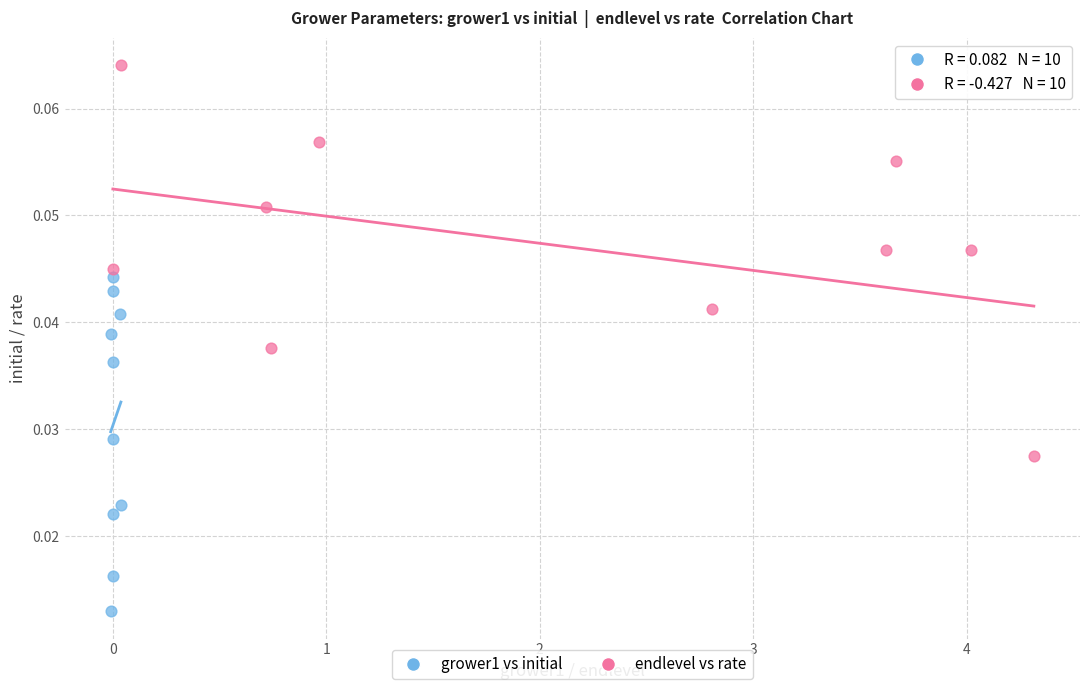

Which series has the widest spread of Y values?

endlevel vs rate